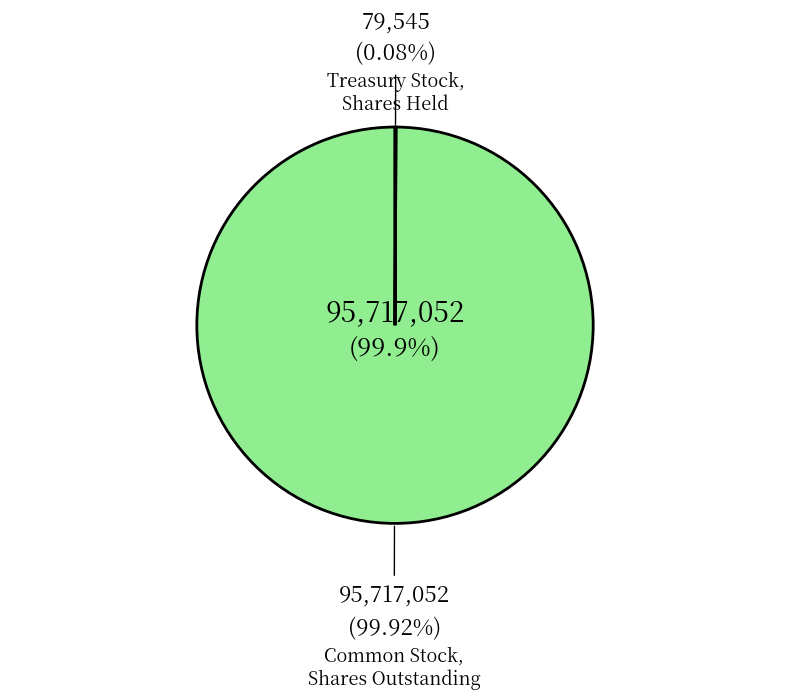

Is there any slice that represents more than half of the pie?

Yes